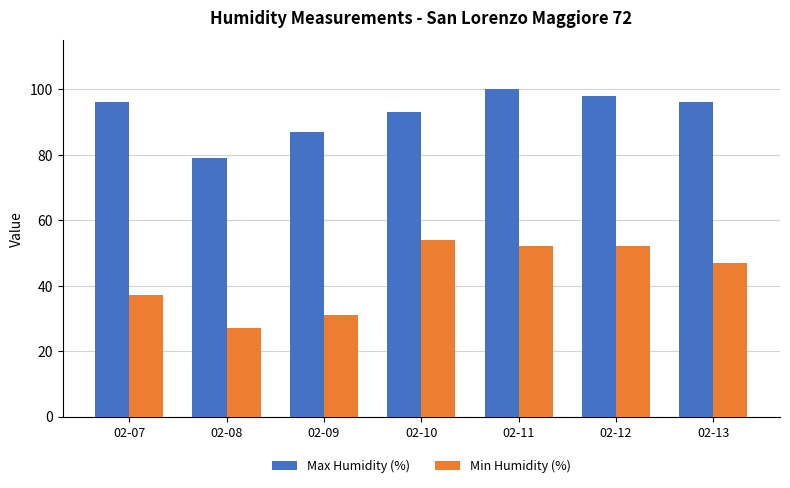

What is the total value across all series at 02-10?

147